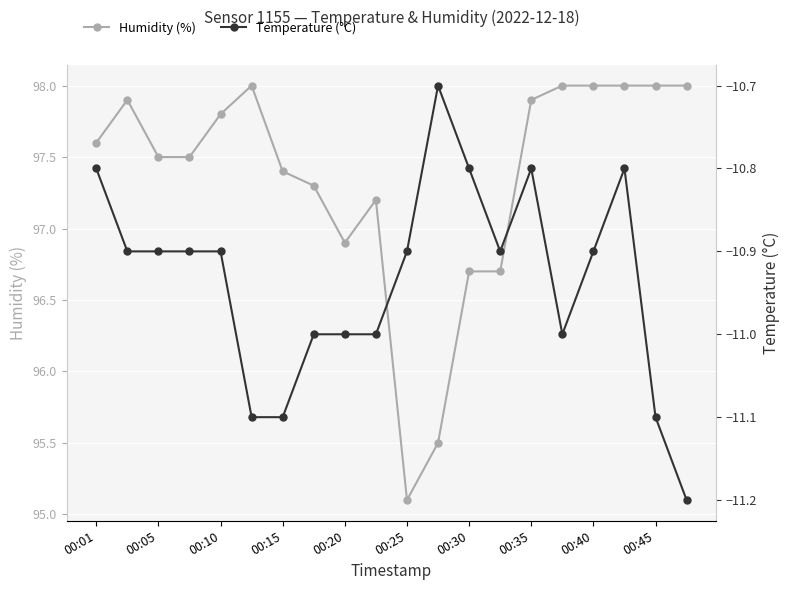

What are all the series names shown in the legend?

Humidity (%), Temperature (°C)